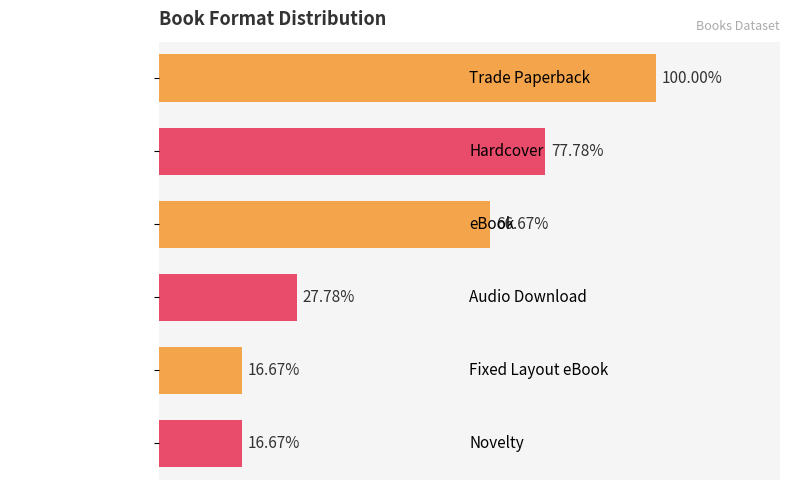

Are the bars horizontal?

Yes